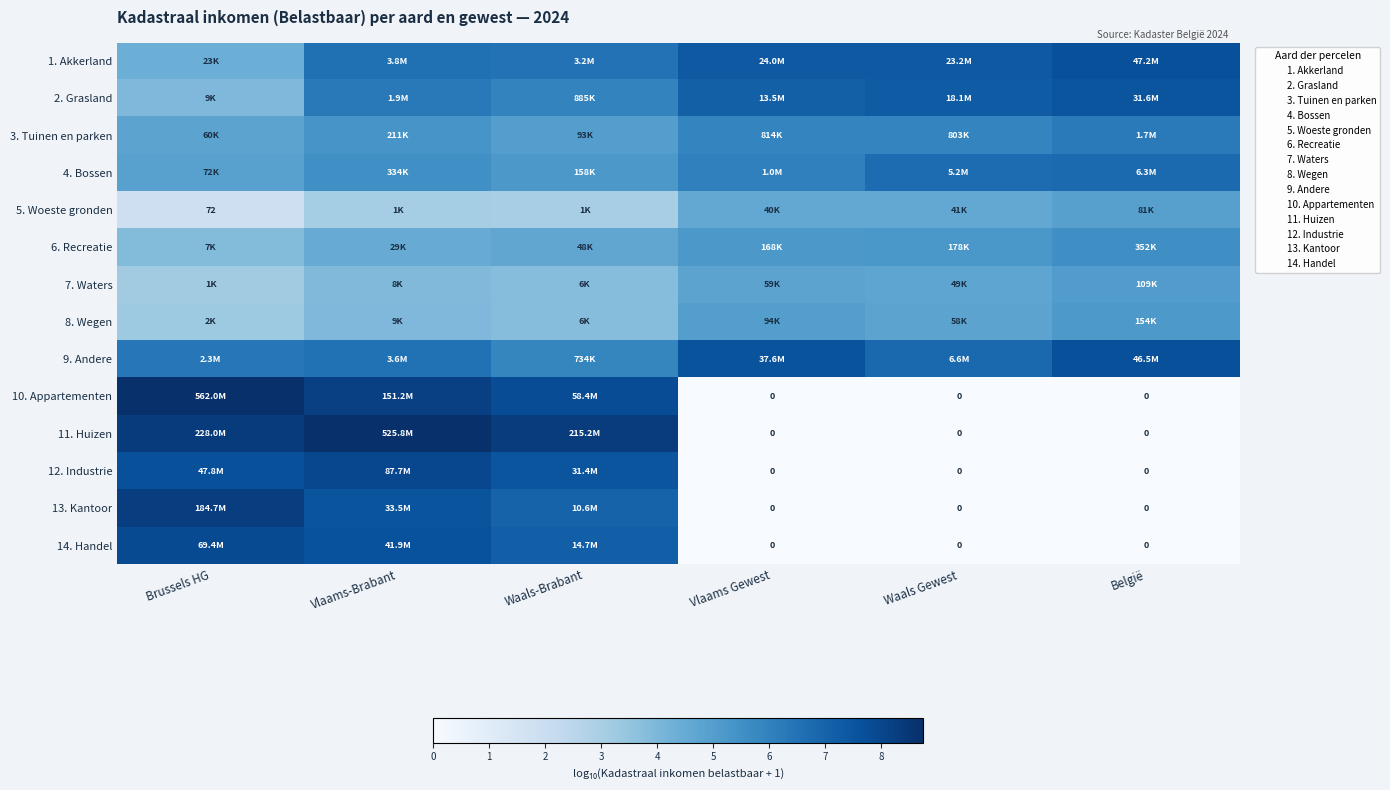

Which has a higher value, Vlaams-Brabant or Vlaams Gewest?

Vlaams Gewest